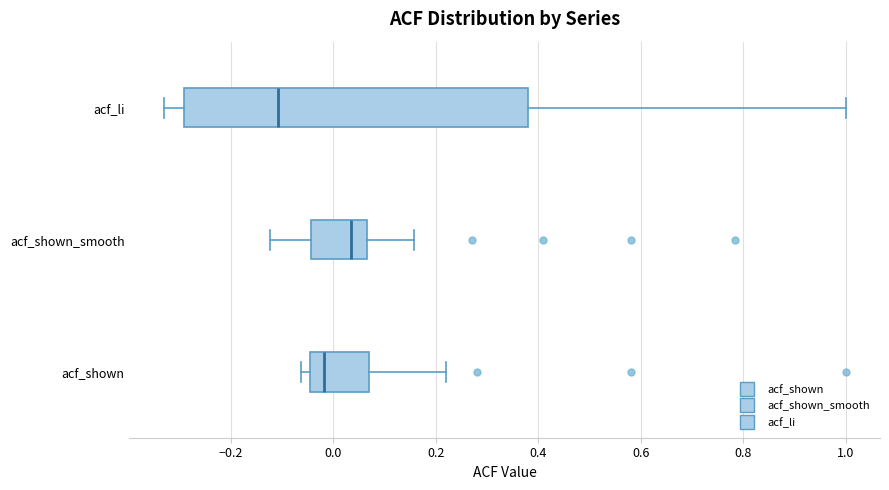

Which box is the widest, from its left edge to its right edge?

acf_li